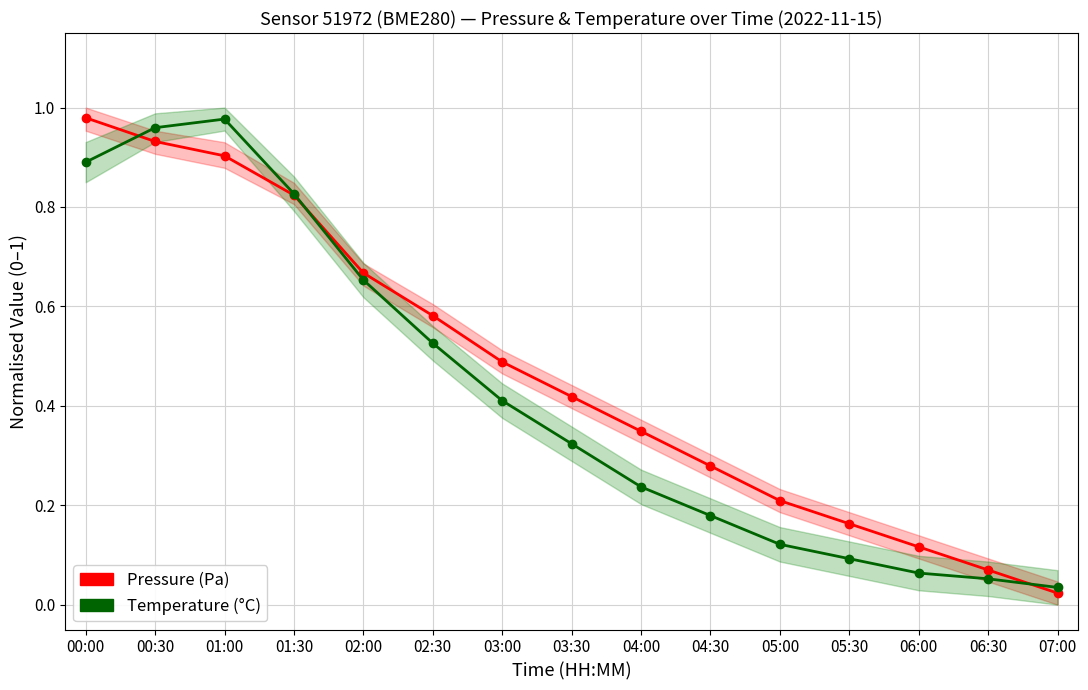

What is the total value across all series at 03:00?

0.9